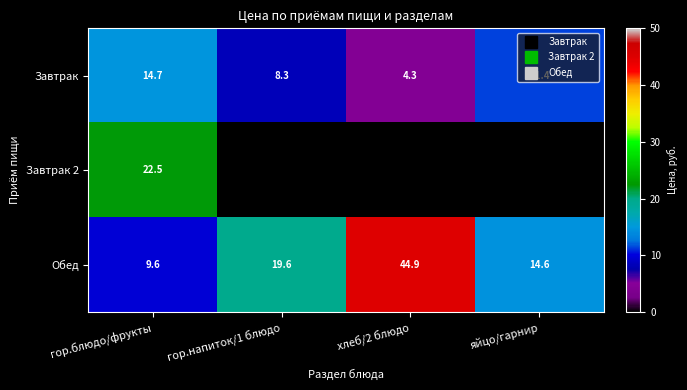

Is the value of Завтрак at хлеб/2 блюдо greater than the value of Завтрак 2 at гор.блюдо/фрукты?

No